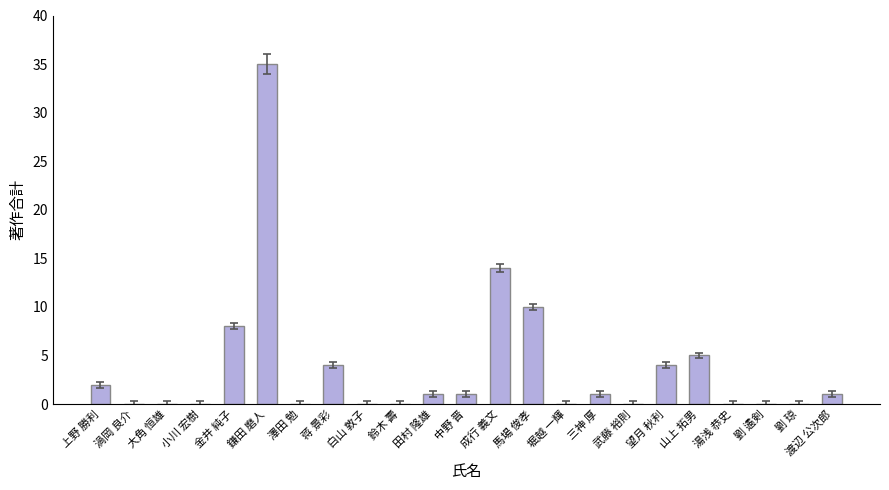

The value at 澤田 勉 is 13. True or false?

False